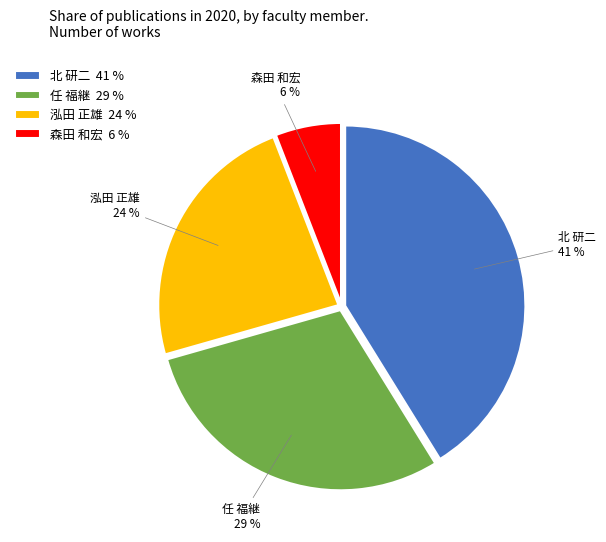

What percentage is the 任 福継 slice, to the nearest percent?

29%